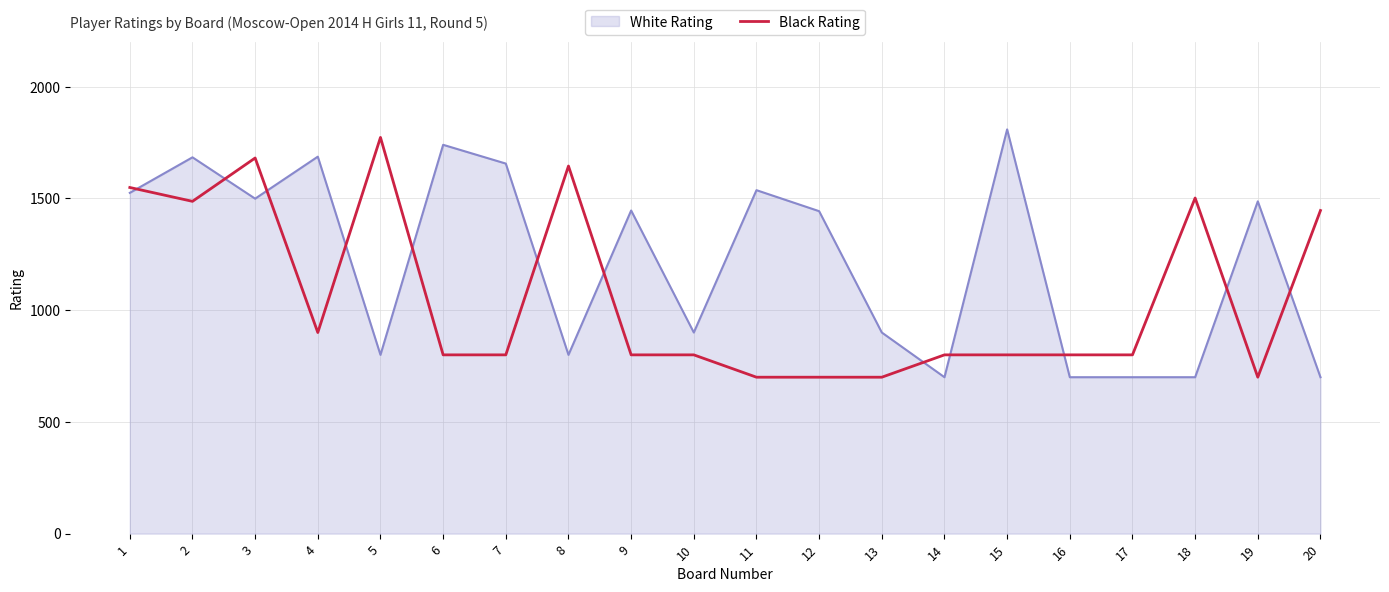

After their last crossing, which series has the higher values: Black Rating or White Rating?

Black Rating